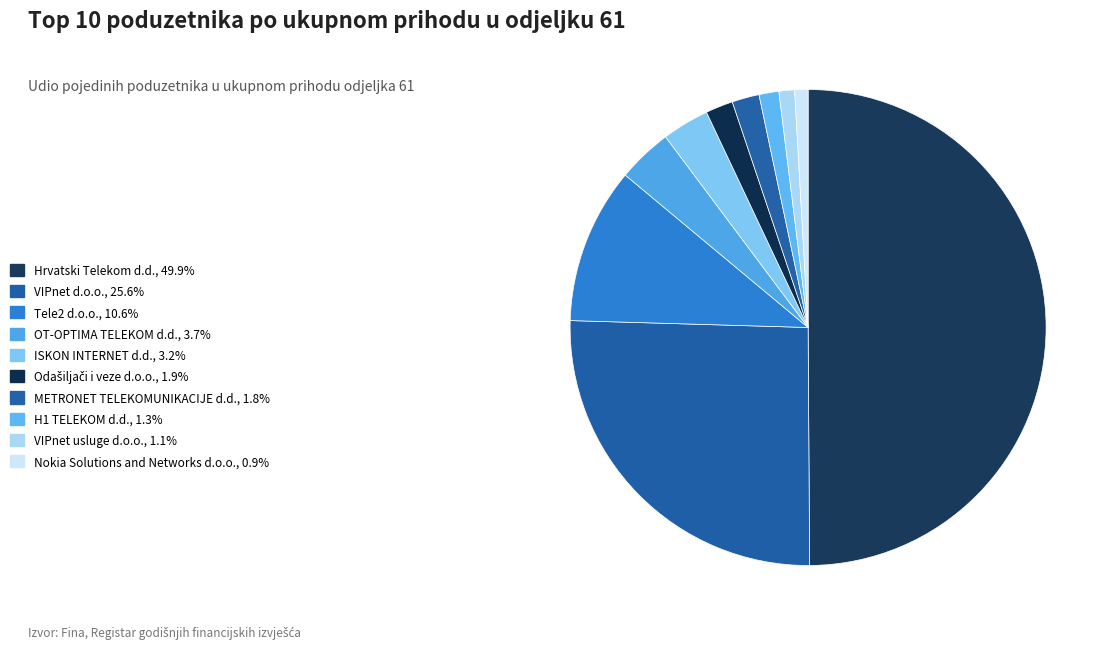

What percentage do H1 TELEKOM d.d. and METRONET TELEKOMUNIKACIJE d.d. together represent?

3.2%